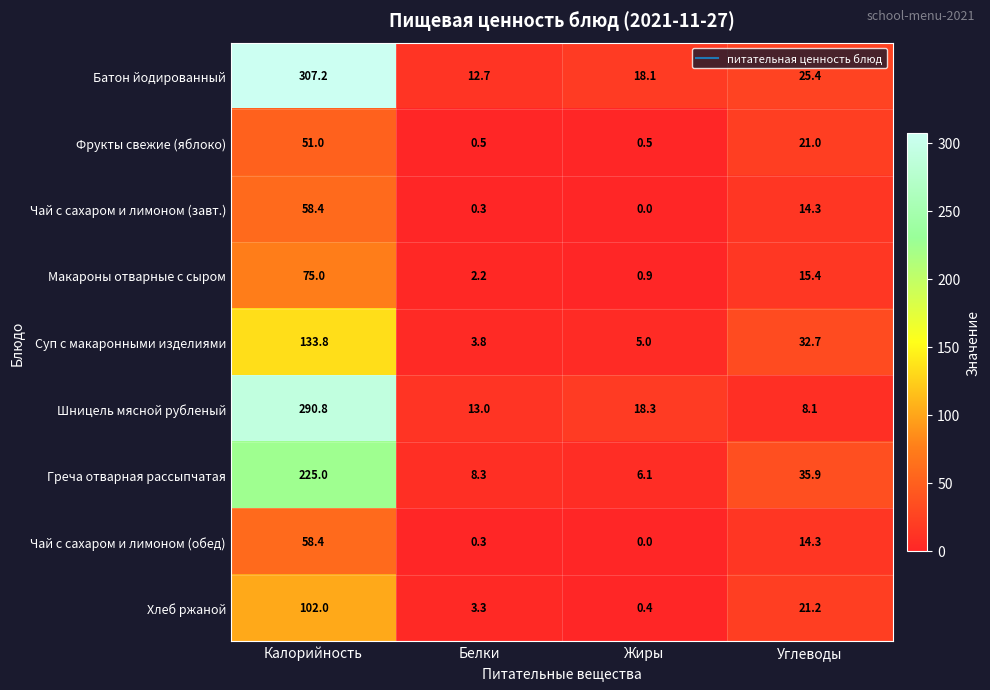

At which category is the sum across all series the highest?

Калорийность